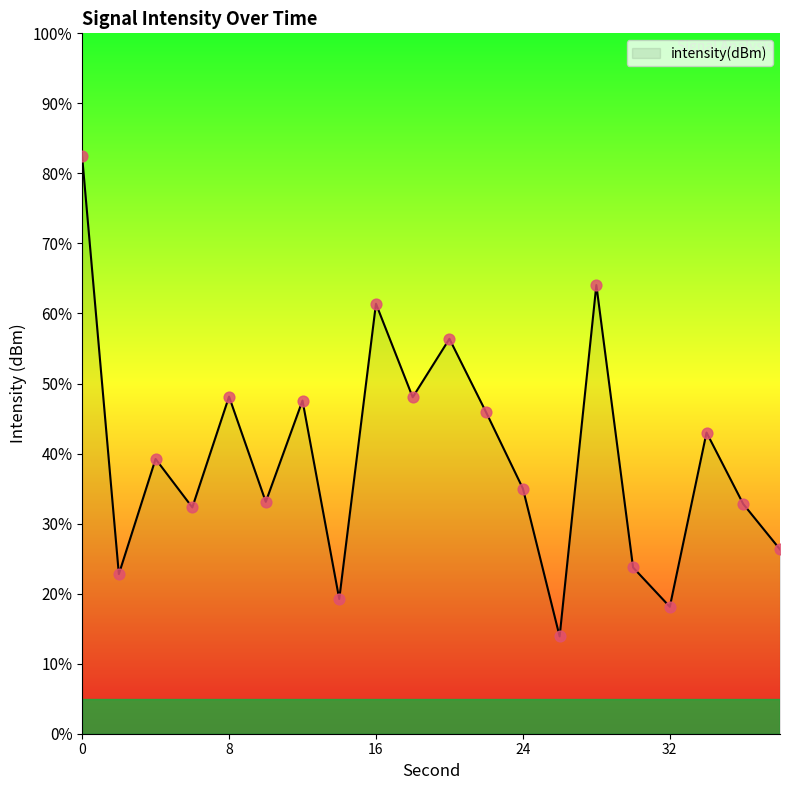

What is the maximum value shown in the chart?

82.4